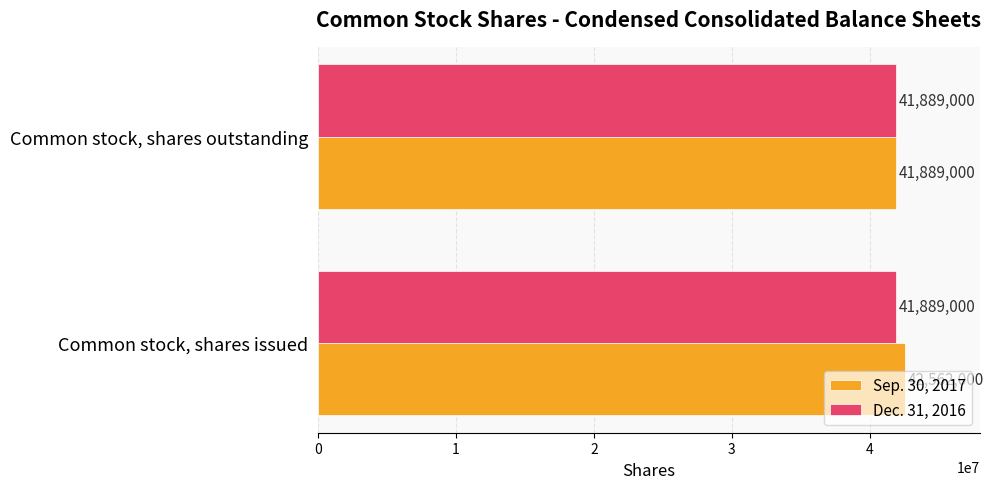

What is the sum of all Dec. 31, 2016 values?

83778000